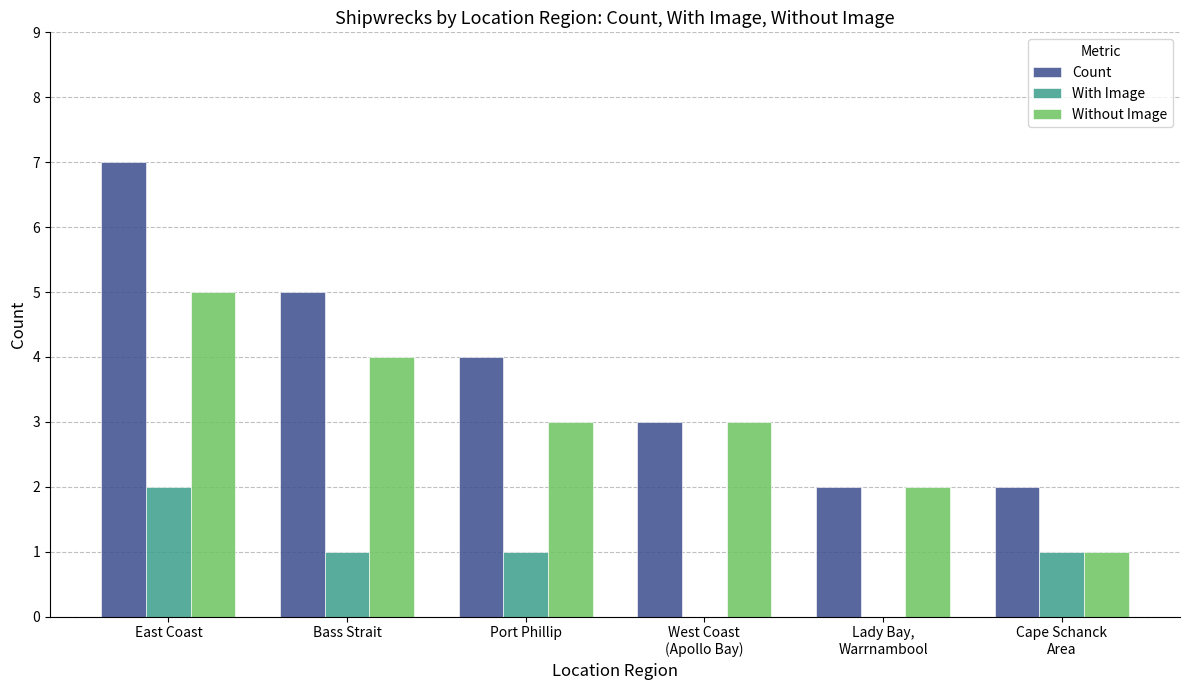

The value of With Image at Port Phillip is 1. True or false?

True